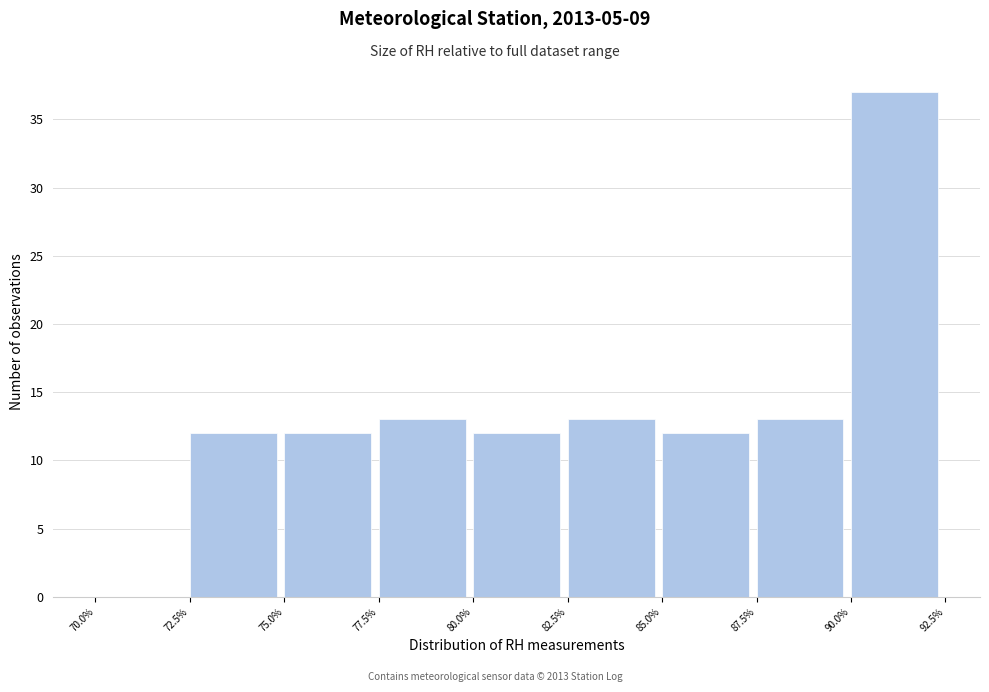

Reading left to right, transcribe this chart: for each bar, give the range it covers on the x-axis and its height. The values are not printed on the chart, so give them approximately, as read against the axis.

70.0% to 72.5%: 0
72.5% to 75.0%: 12
75.0% to 77.5%: 12
77.5% to 80.0%: 13
80.0% to 82.5%: 12
82.5% to 85.0%: 13
85.0% to 87.5%: 12
87.5% to 90.0%: 13
90.0% to 92.5%: 37